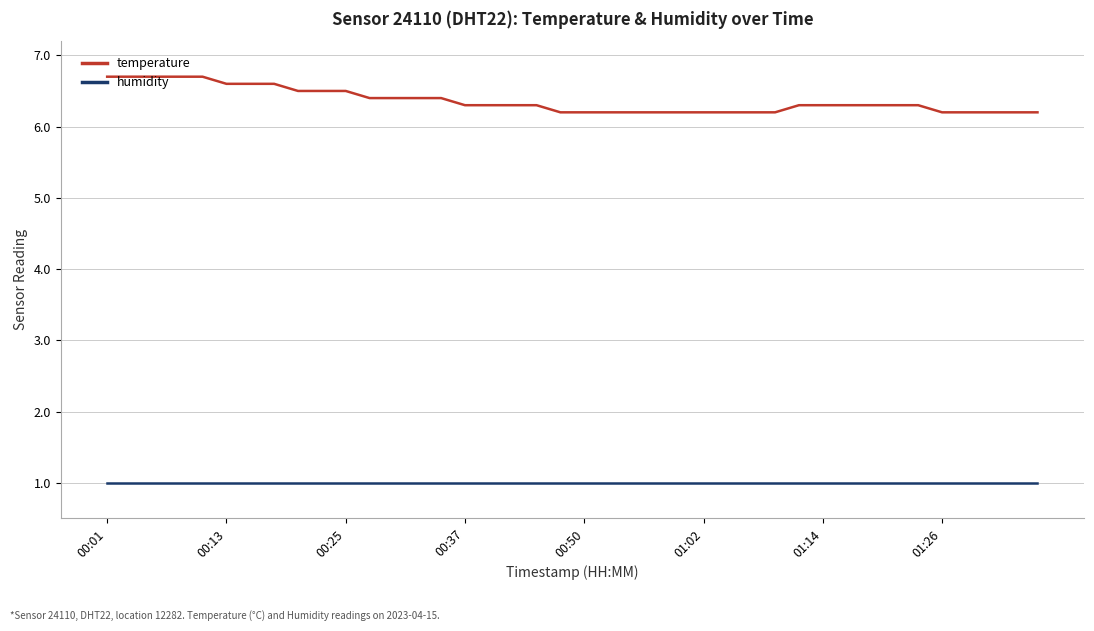

Is this an area chart (filled region under the line)?

No